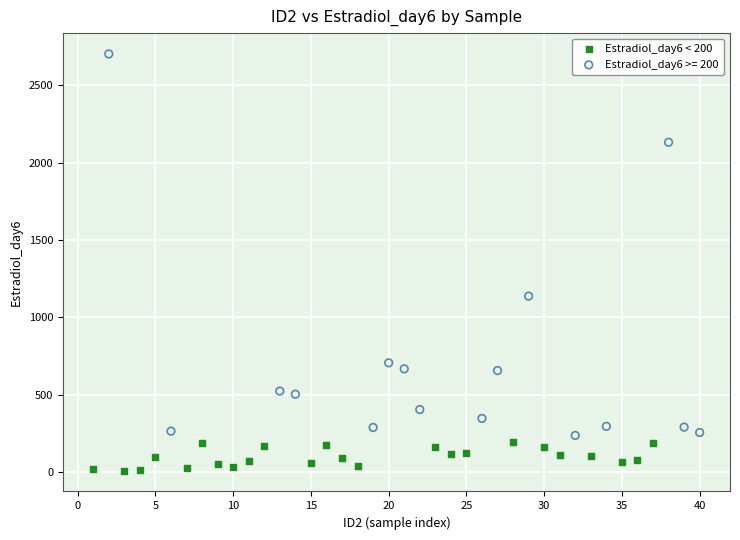

Which series has the largest Y range (max minus min)?

Estradiol_day6 >= 200